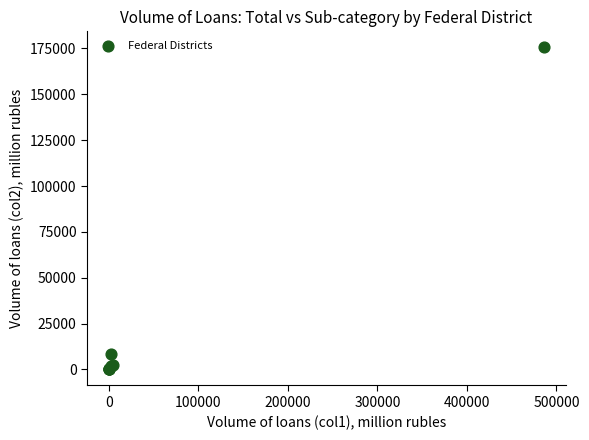

What Y value in the scatter plot is closest to 87789?

8586